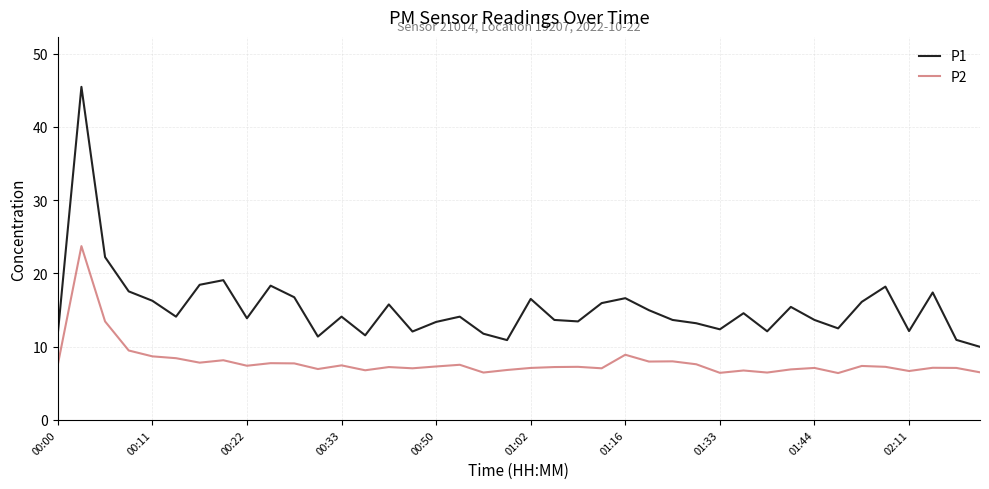

Is this an area chart (filled region under the line)?

No